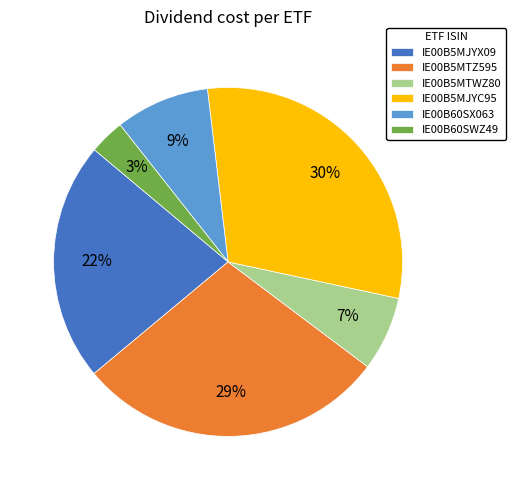

True or false: IE00B5MJYC95 accounts for 30% of the total.

True